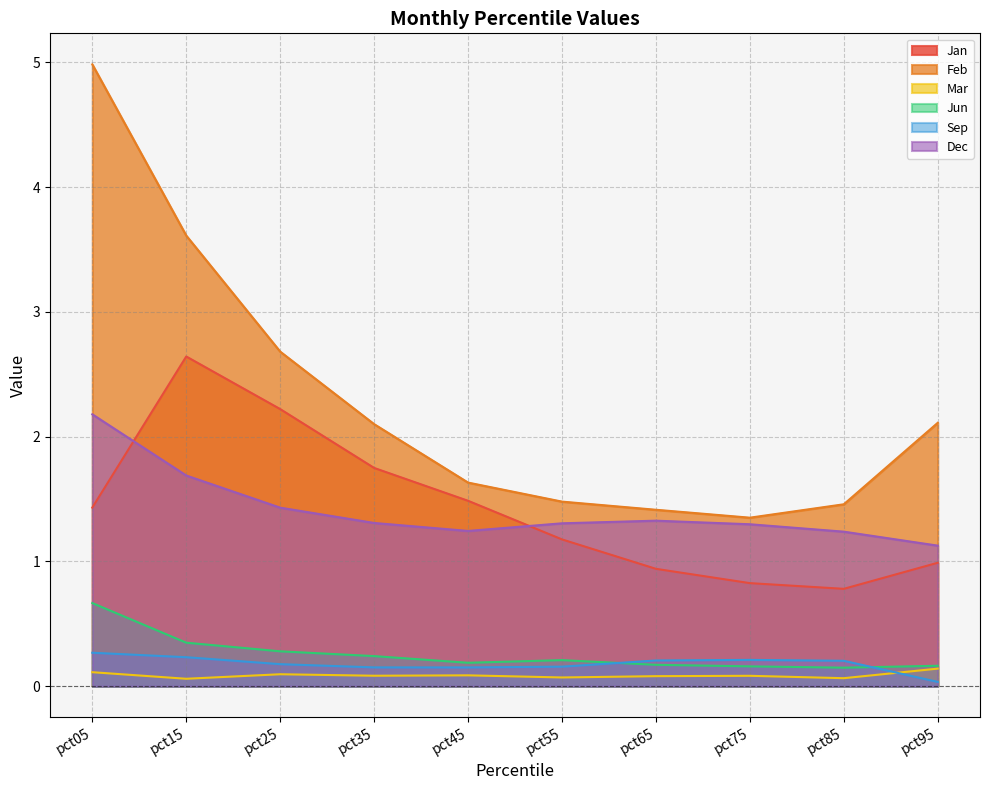

True or false: Feb has more than 0 interior local peaks.

False